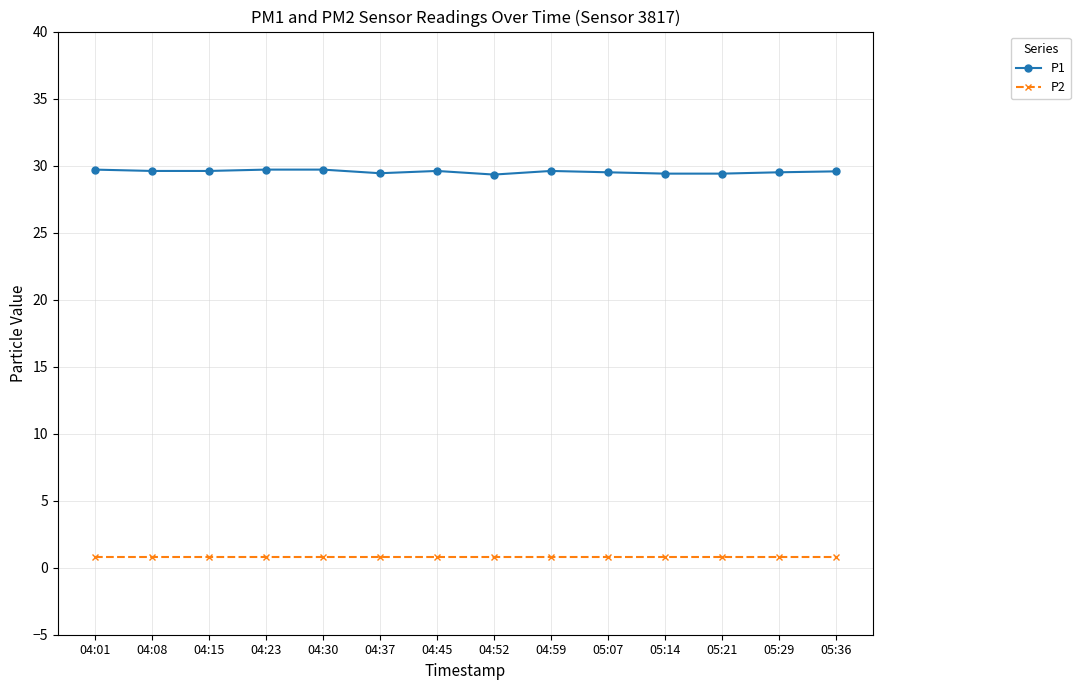

What is the label of the 6th point from the right?

04:59